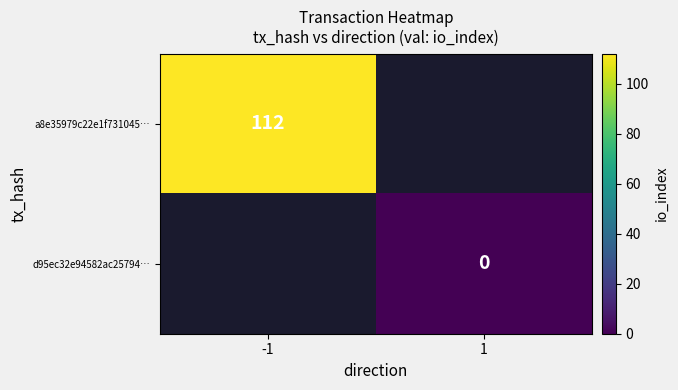

The a8e35979c22e1f731045… series shows 112 at -1. True or false?

True